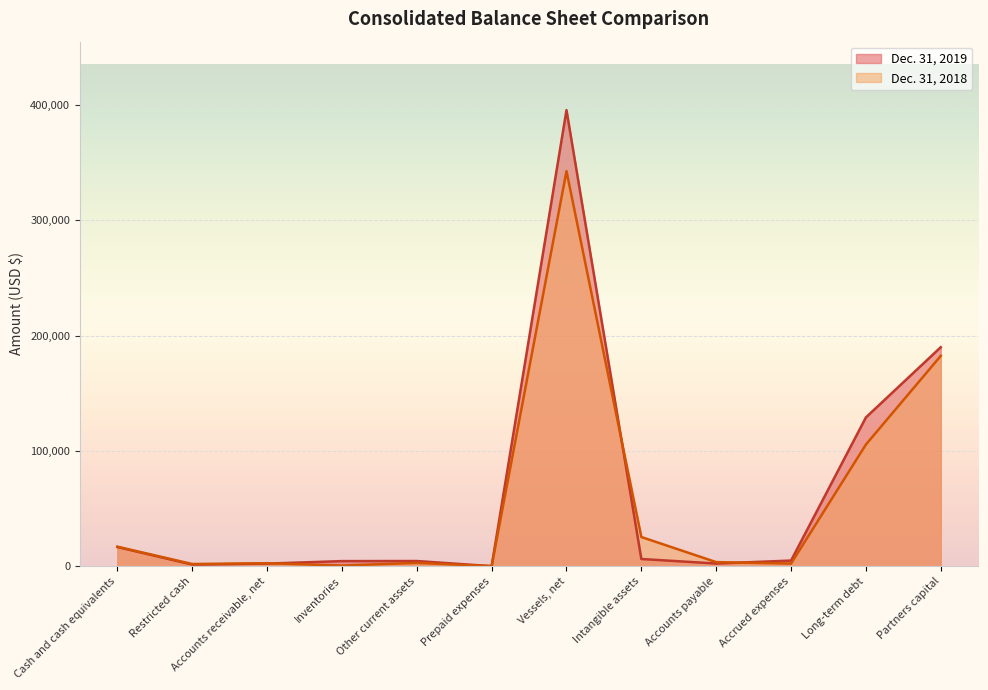

What is the total value across all series at Intangible assets?

31638